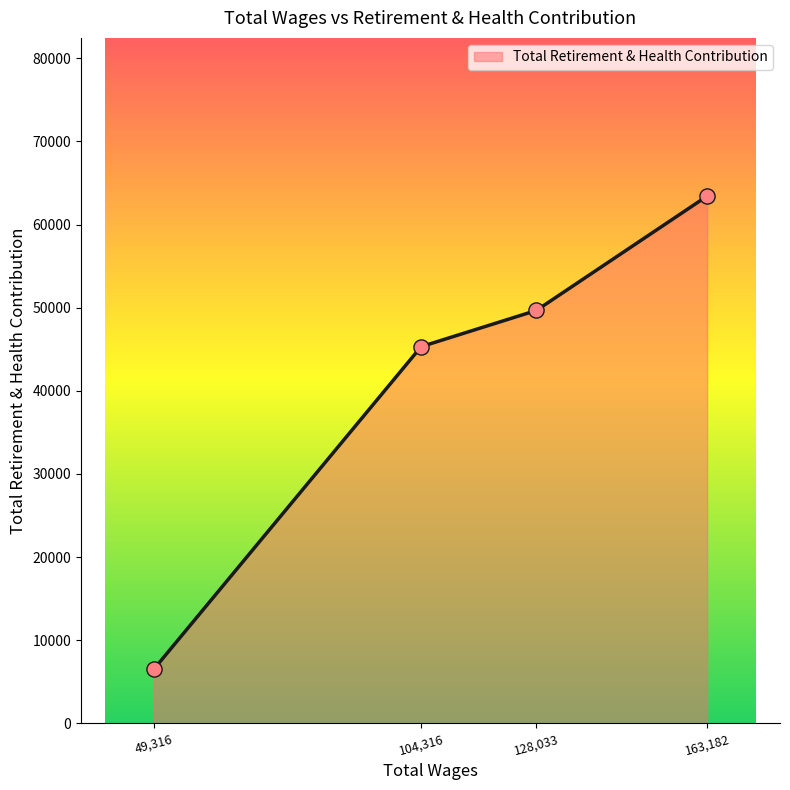

Which has a higher value, 104,316 or 128,033?

128,033